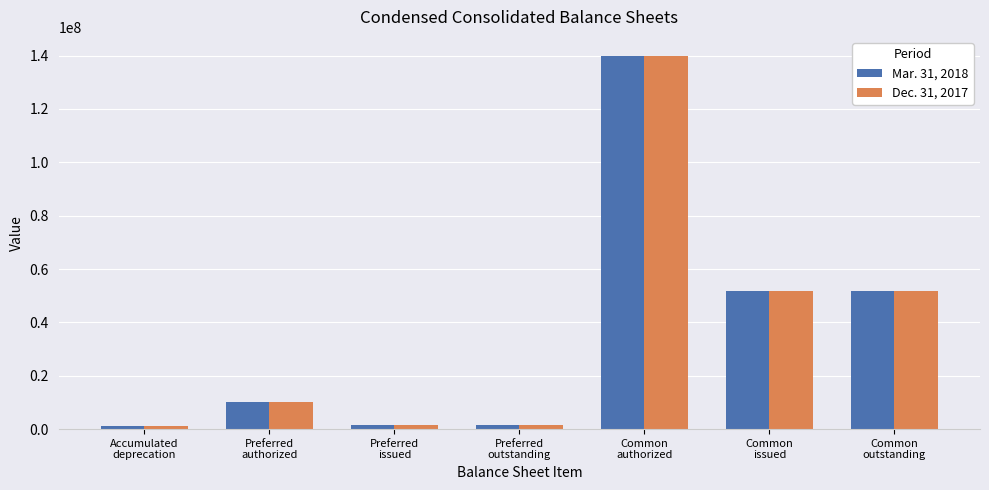

What is the label of the 3rd bar from the right?

Common
authorized